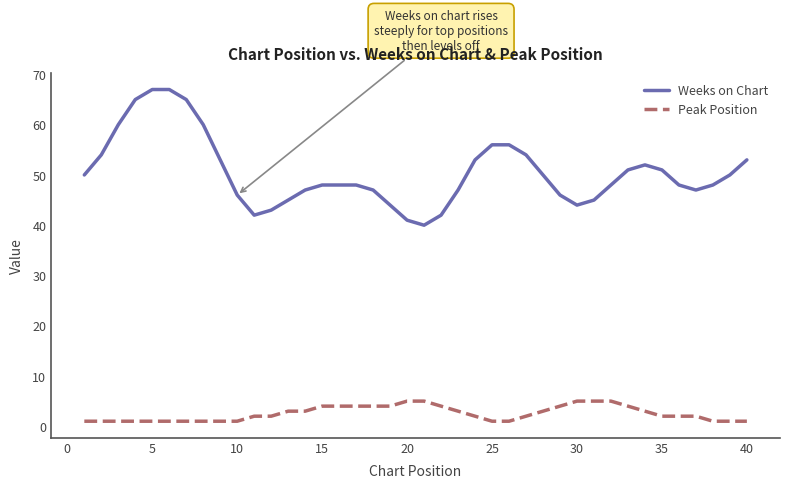

What is the lowest value of the Weeks on Chart series?

40